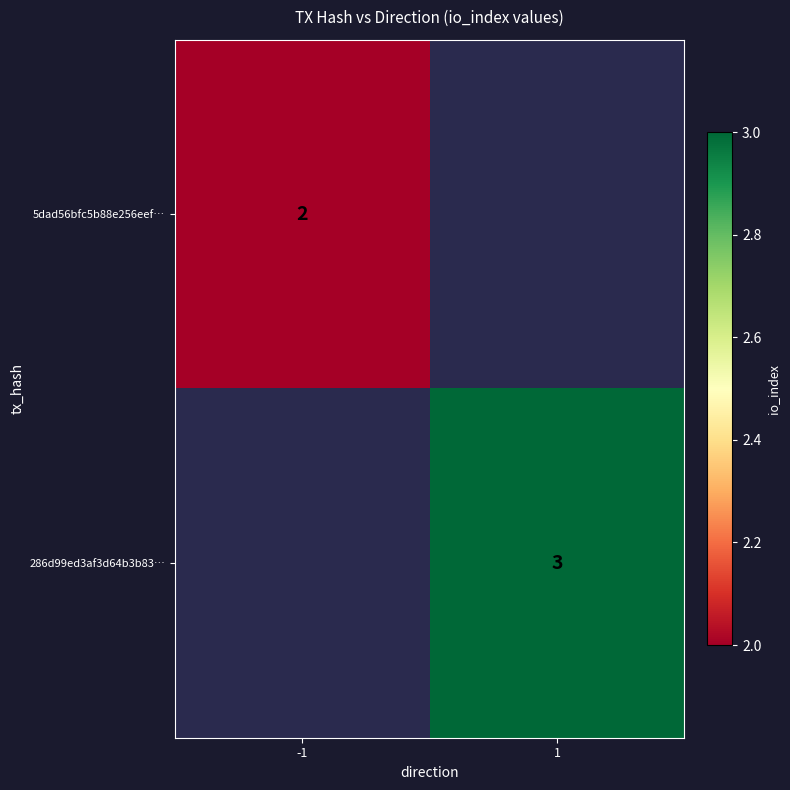

How many data points does each series have?

2